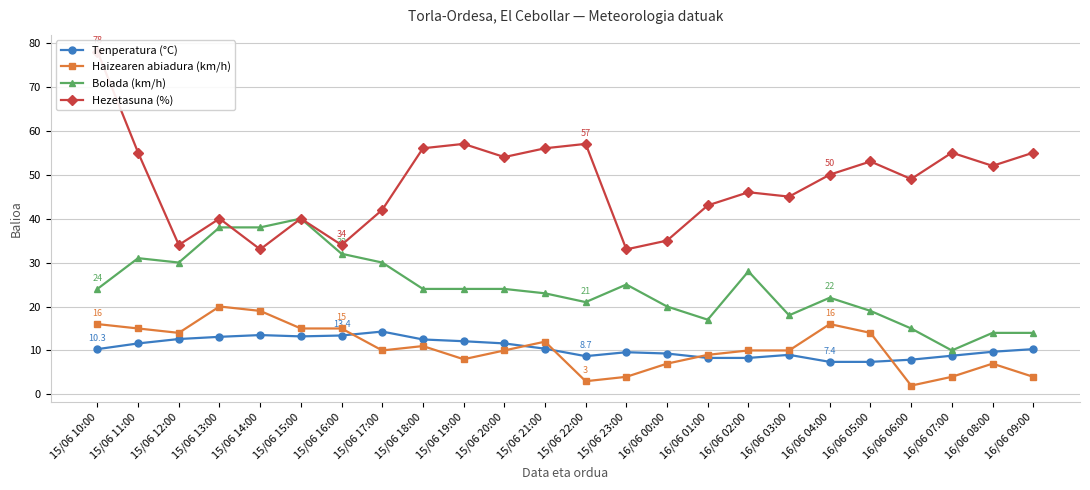

What is the difference between the maximum and minimum values in the Tenperatura (°C) series?

6.9